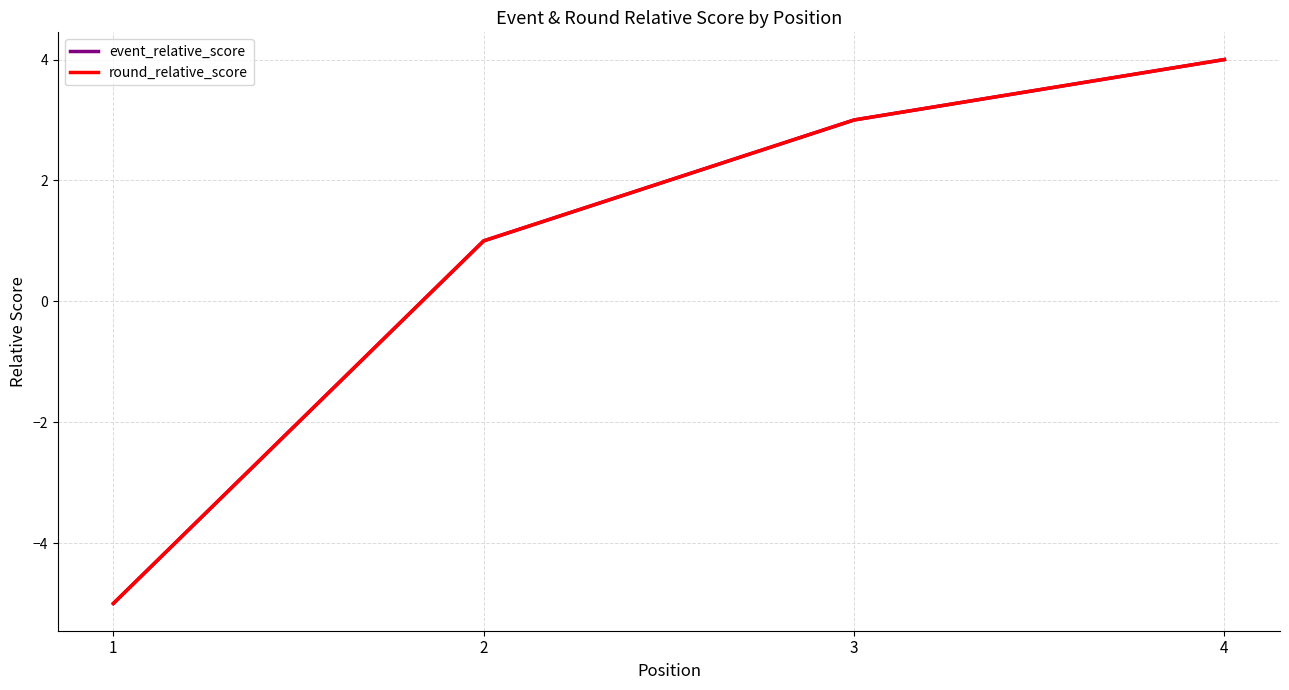

Is the value of event_relative_score at 3 greater than the value of round_relative_score at 2?

Yes